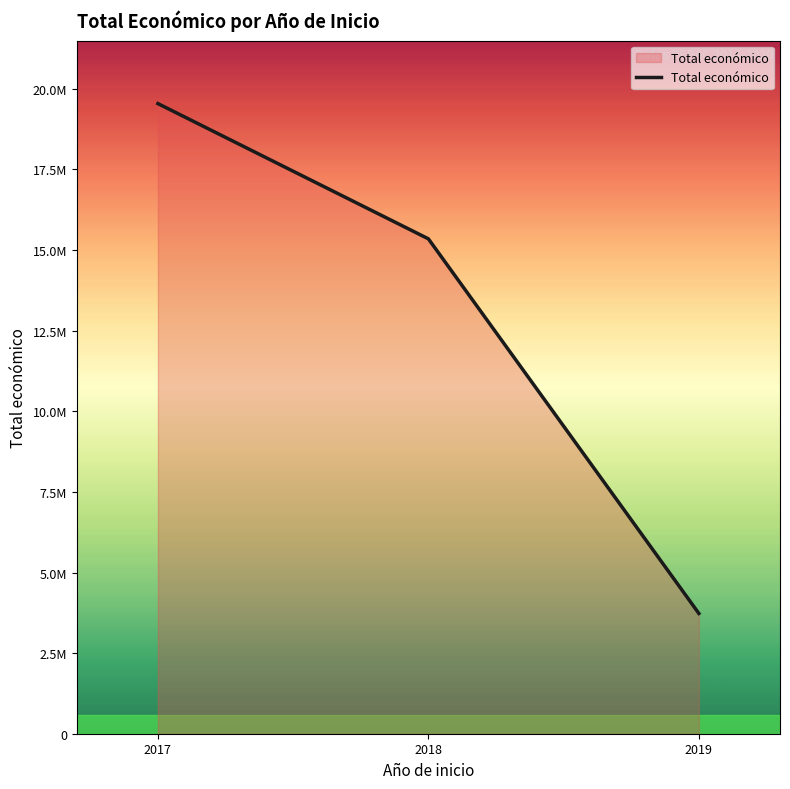

Does the chart display data point markers on the line(s)?

No